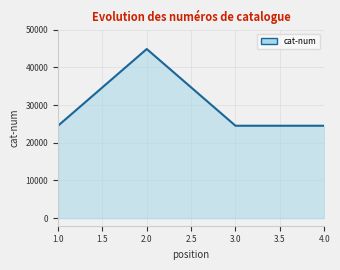

What is the difference between the maximum and minimum values?

20344